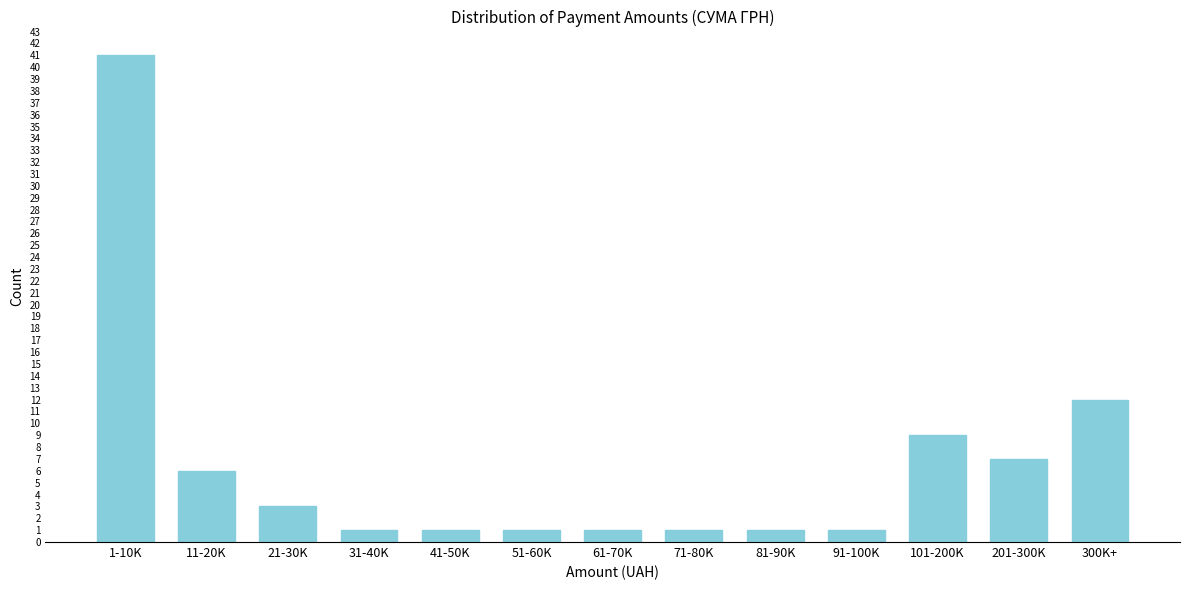

Reading right to left, what are all the values shown in this chart?

300K+=12	201-300K=7	101-200K=9	91-100K=1	81-90K=1	71-80K=1	61-70K=1	51-60K=1	41-50K=1	31-40K=1	21-30K=3	11-20K=6	1-10K=41